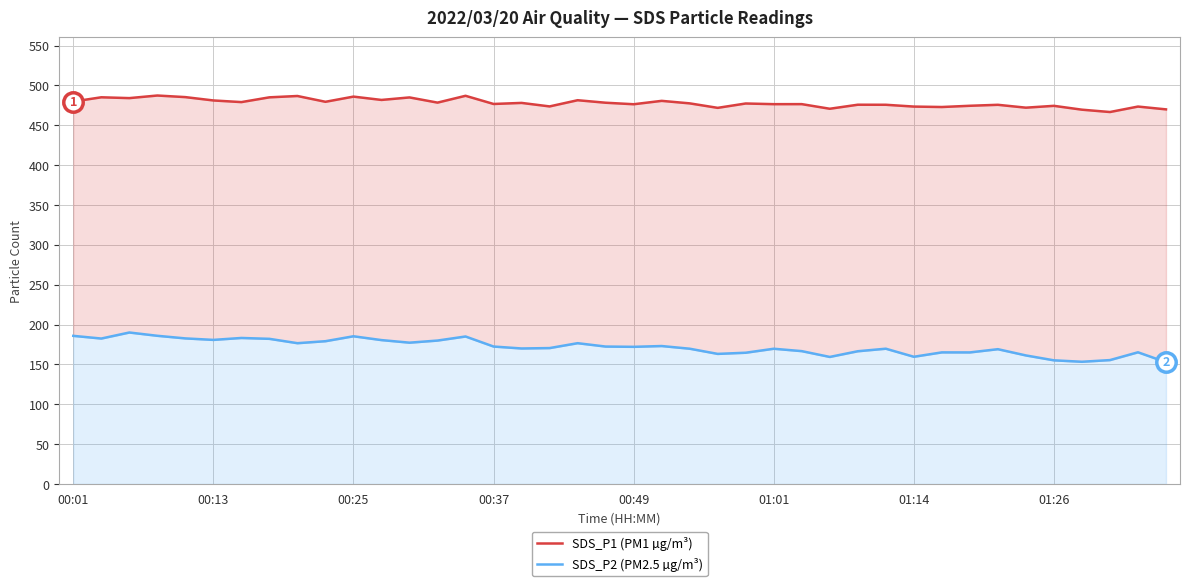

What is the sum of all SDS_P2 (PM2.5 µg/m³) values?

6874.1